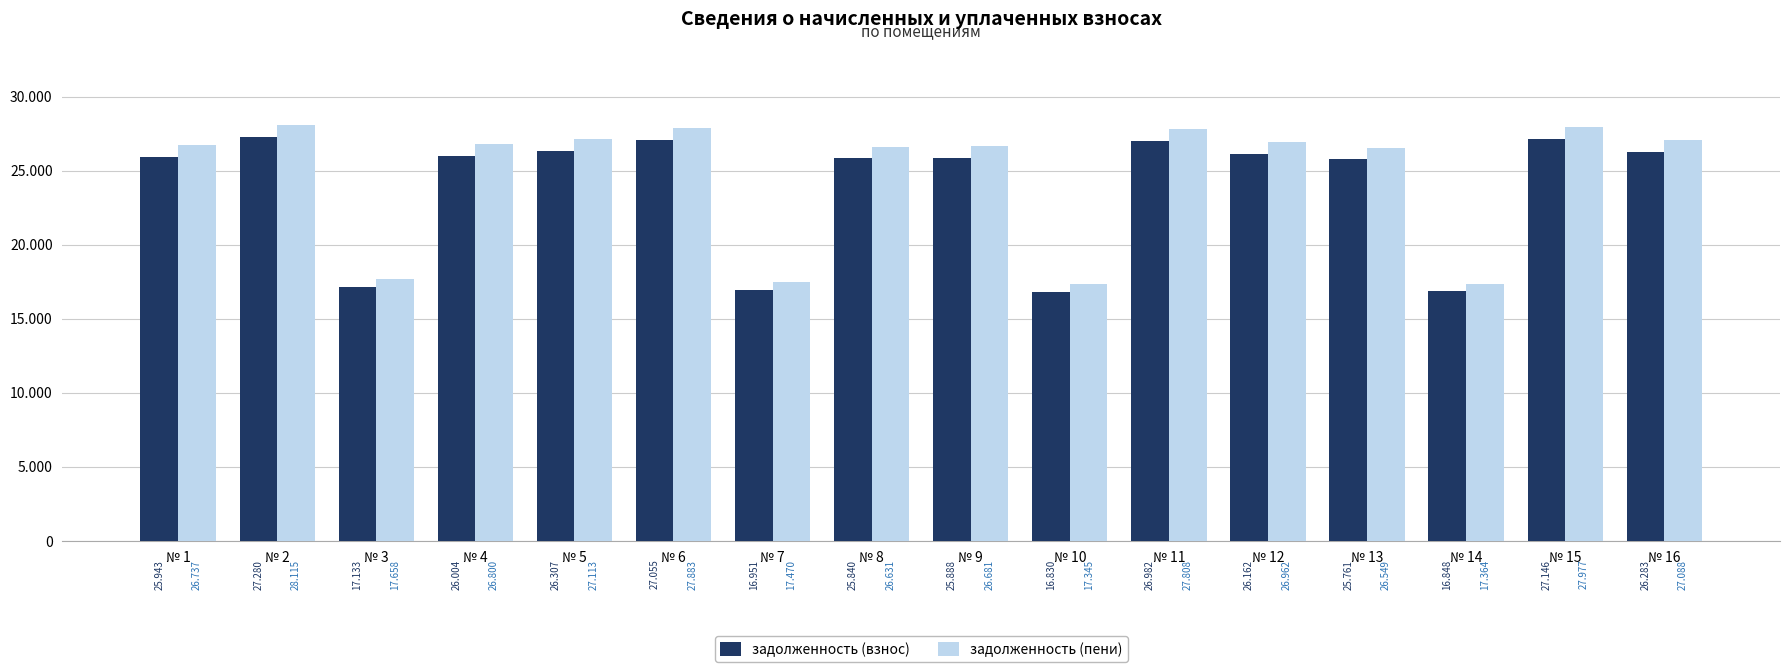

What is the value of the задолженность (пени) bar at the 16th from the left?

27087.7